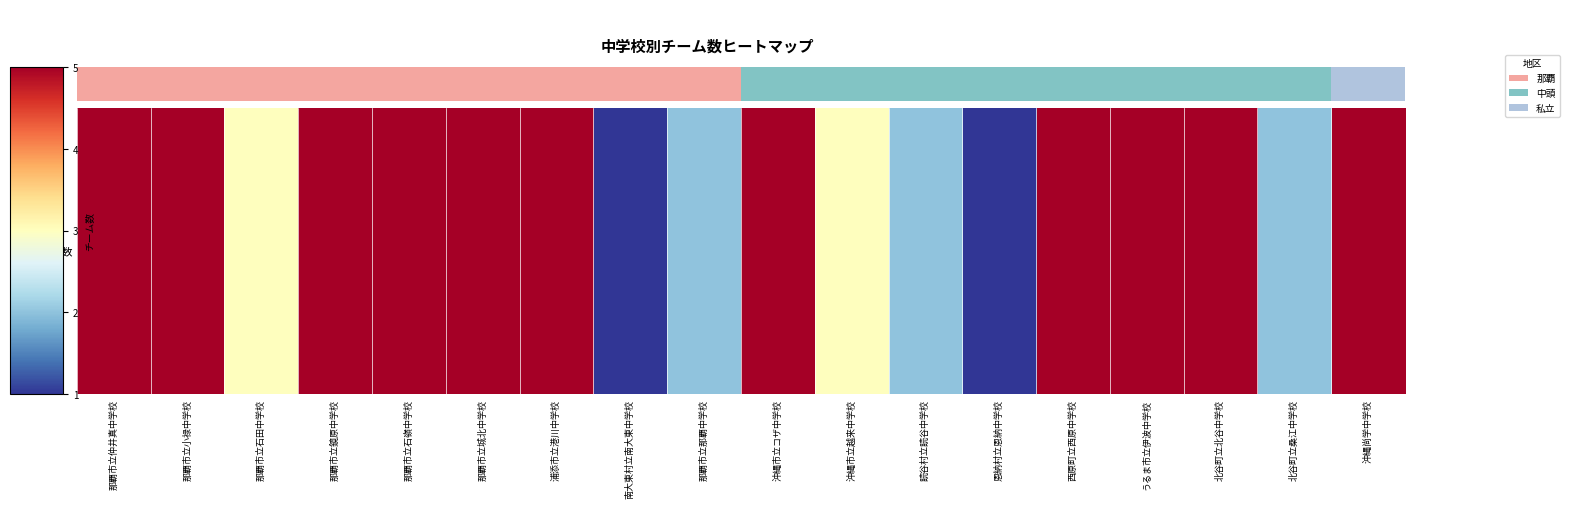

What is the difference between the second highest and minimum values?

4